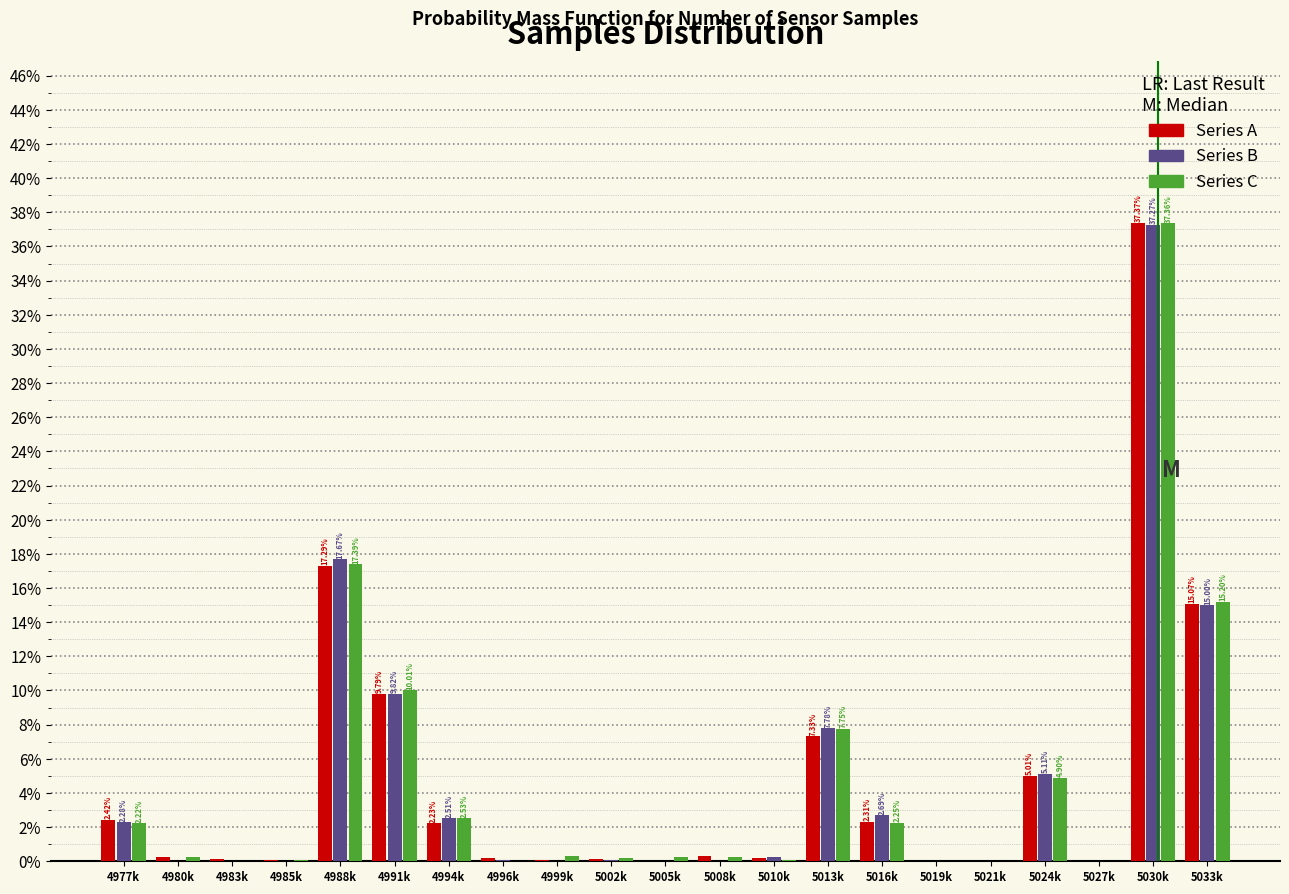

Is the value of Series C at 5008k greater than the value of Series B at 4991k?

No